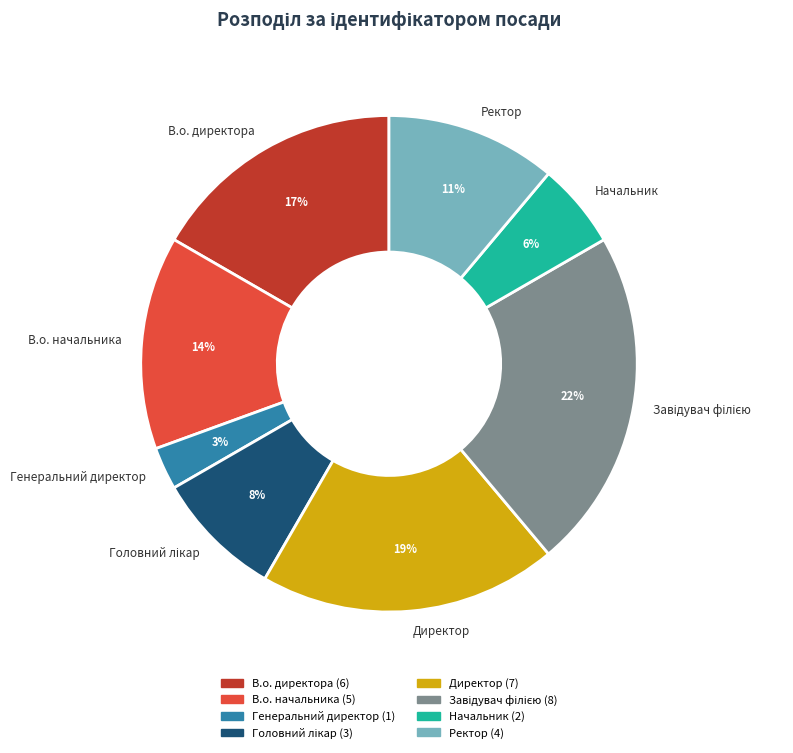

The Генеральний директор slice represents 16% of the pie. True or false?

False